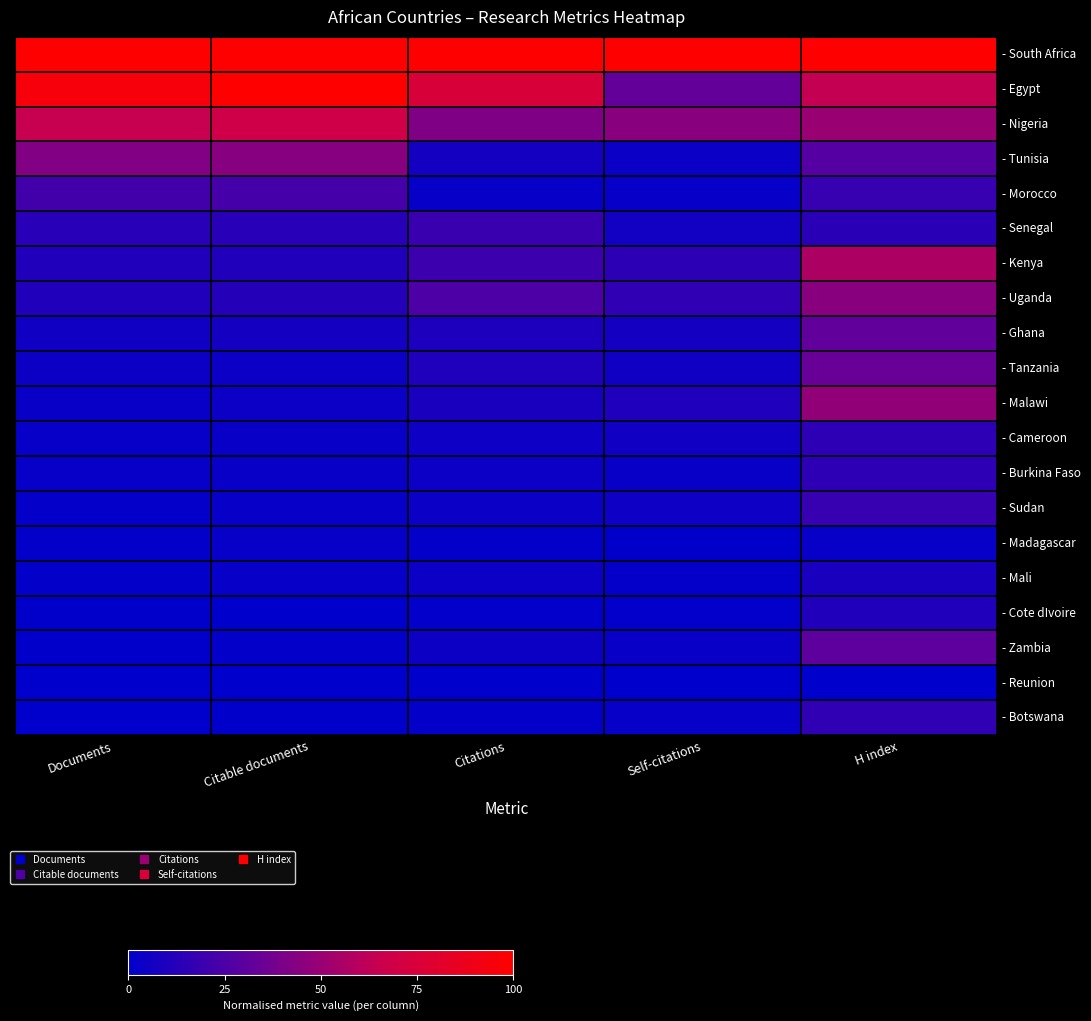

How many series are shown in this chart?

20